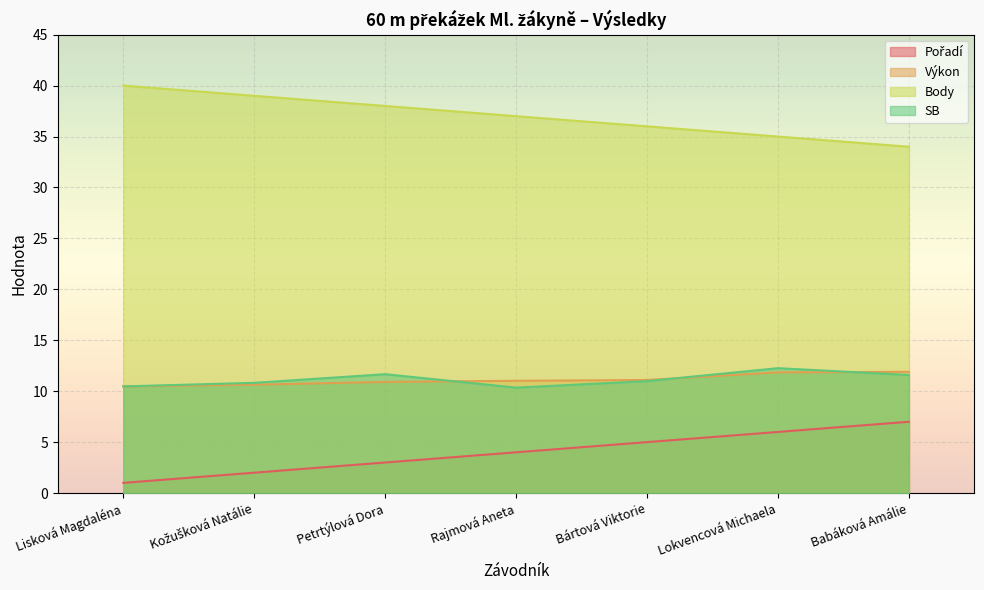

Which series has the widest spread of values?

Pořadí